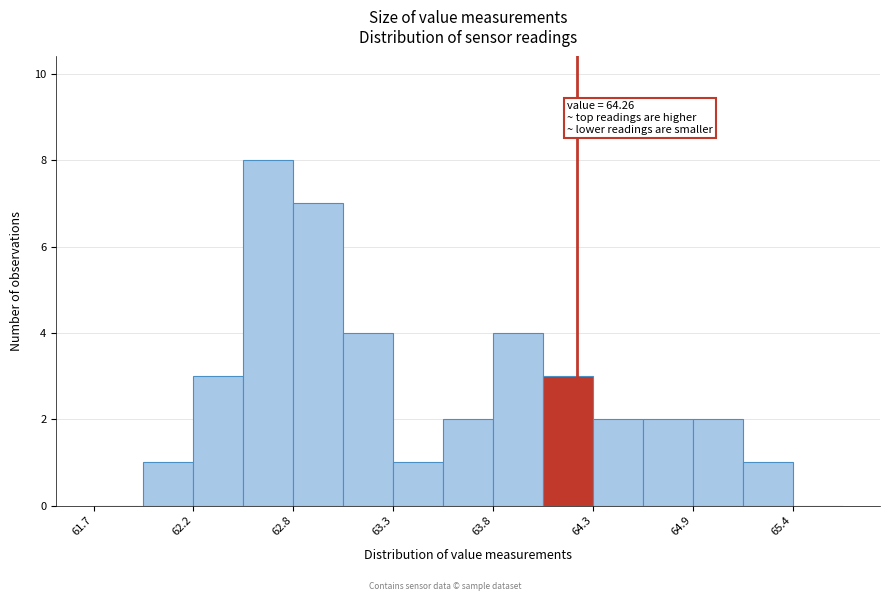

Read against the x-axis, roughly where is the centre of the tallest bar?

62.6